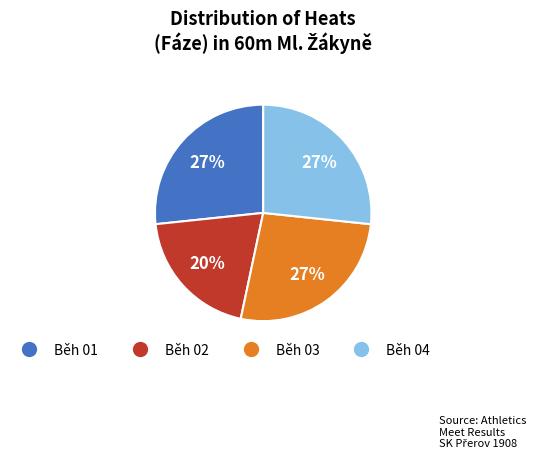

To the nearest percent, what is the average slice percentage?

25%